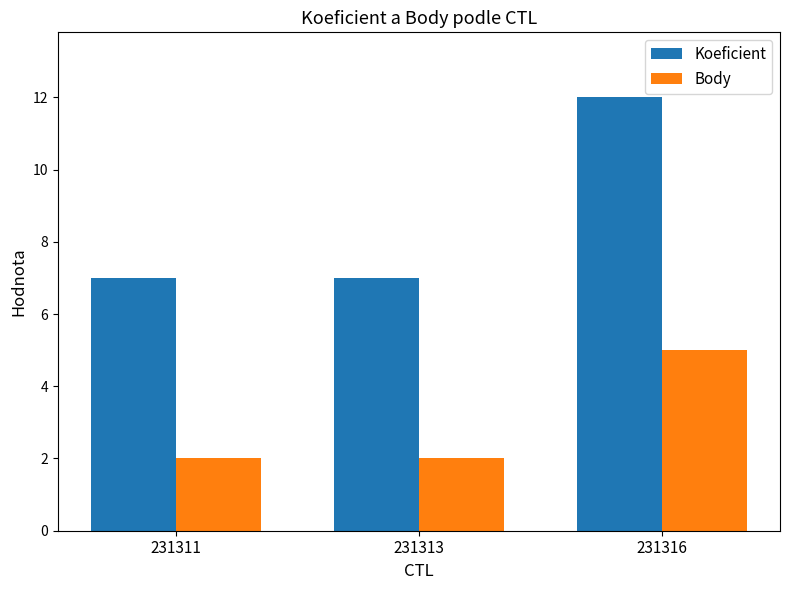

At which category is the sum across all series the highest?

231316